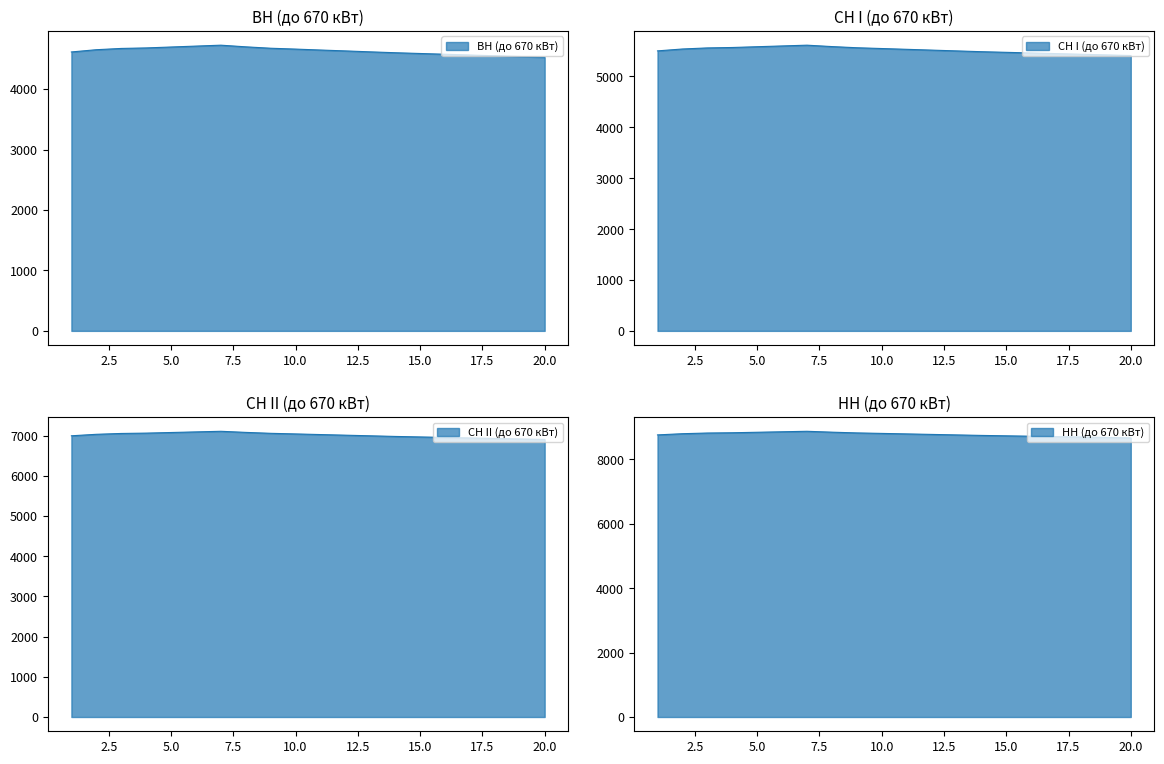

At which label does ВН (до 670 кВт) reach its peak?

7